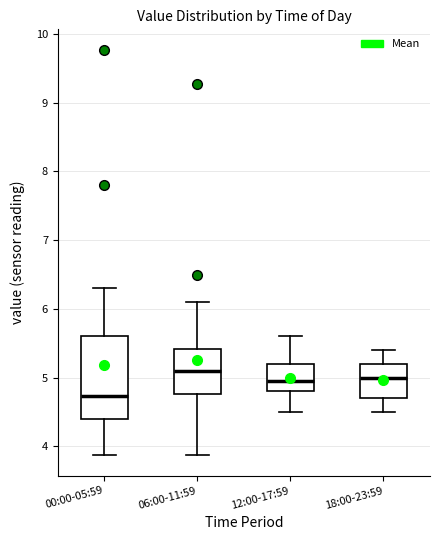

Reading left to right, transcribe this box plot: for each box, give where its median line is, the range the box spans, and where its two whiskers end, as read against the y-axis. The values are not printed on the chart, so give them approximately, as read against the axis.

00:00-05:59: median 4.7, box 4.4 to 5.6, whiskers 3.9 to 6.3
06:00-11:59: median 5.1, box 4.8 to 5.4, whiskers 3.9 to 6.1
12:00-17:59: median 5.0, box 4.8 to 5.2, whiskers 4.5 to 5.6
18:00-23:59: median 5.0, box 4.7 to 5.2, whiskers 4.5 to 5.4